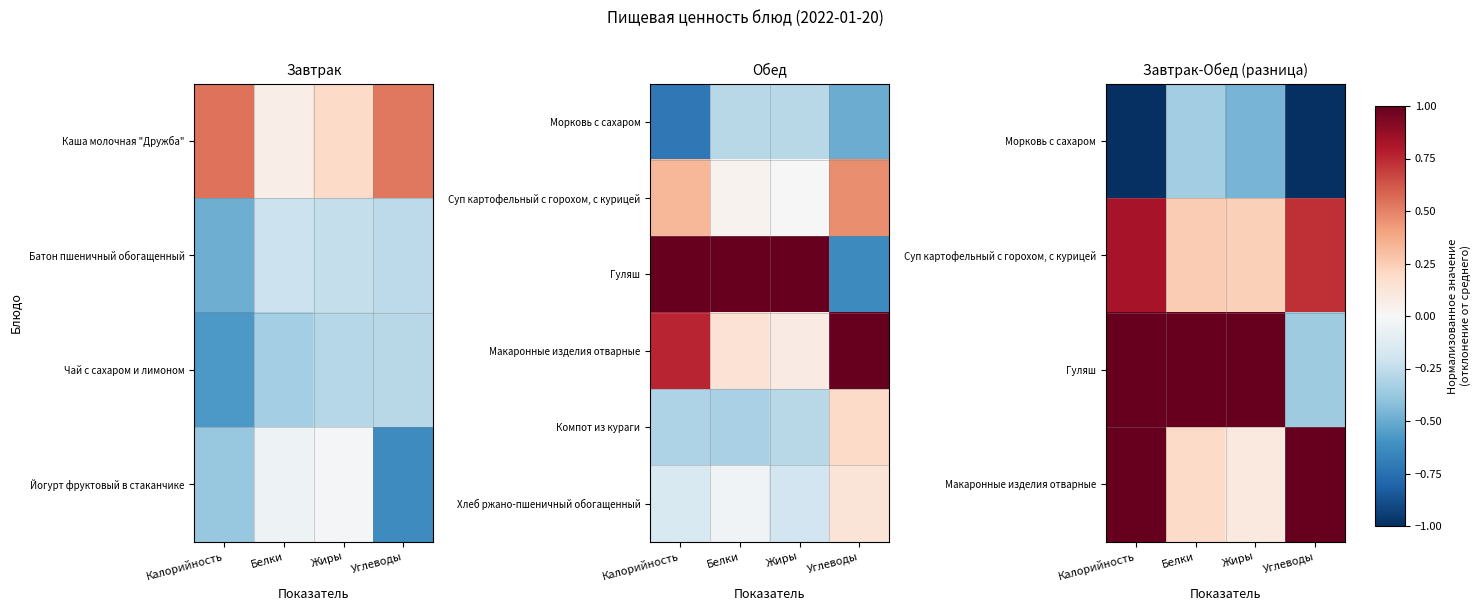

The value of Суп картофельный с горохом, с курицей at Белки is 0.1. True or false?

False